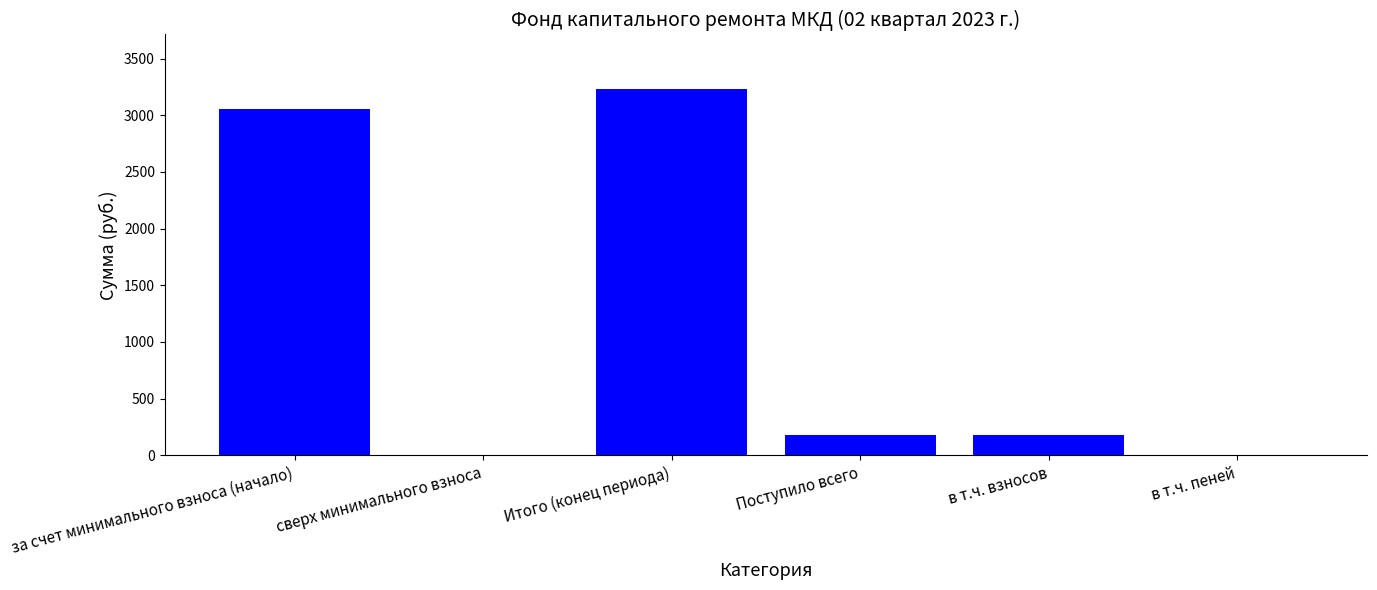

Which category has the highest value across all series?

Итого (конец периода)